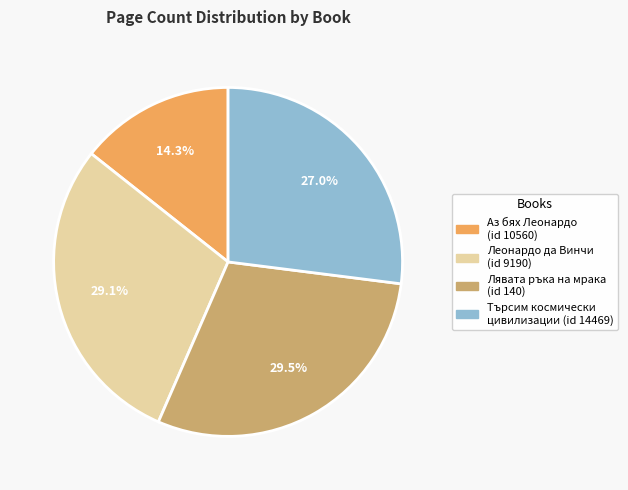

Is there any slice that represents more than half of the pie?

No